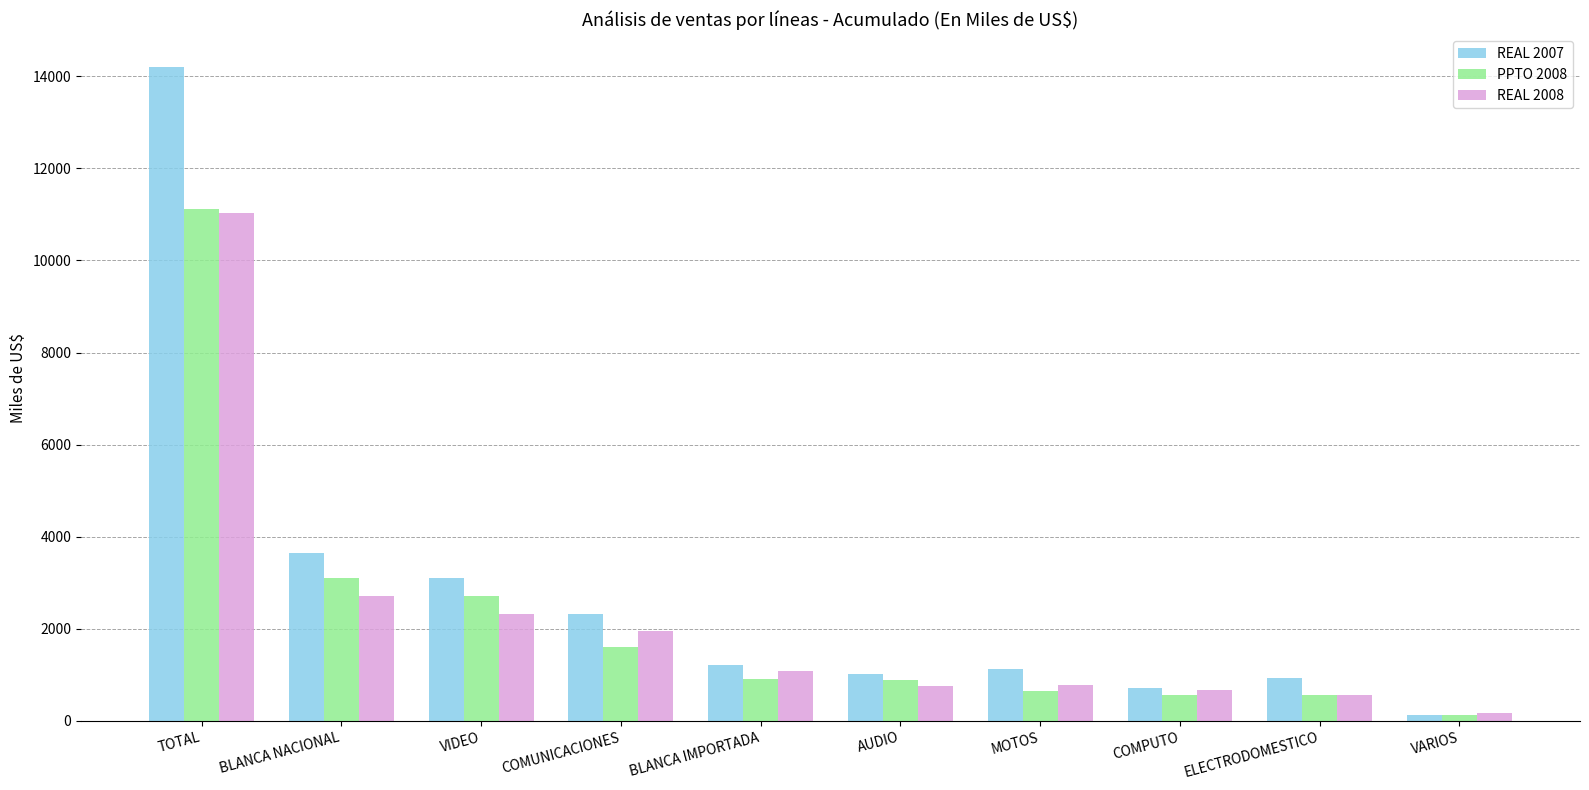

Is it true that REAL 2007 equals 1012.7 at AUDIO?

True